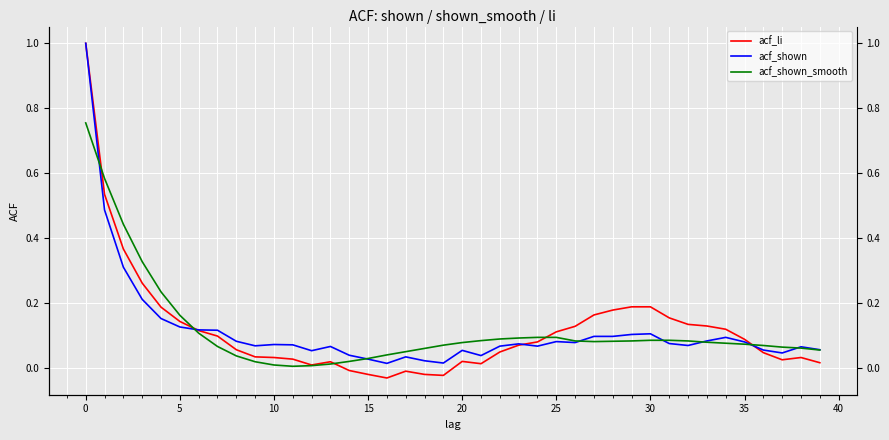

What is the value of the acf_shown point at the 36th from the left?

0.1